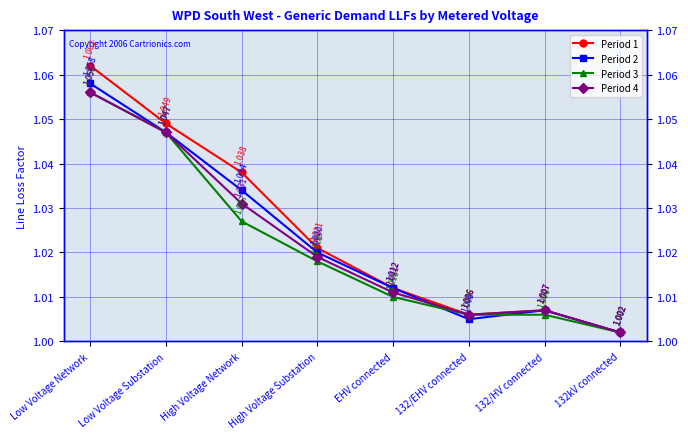

What is the sum of all Period 4 values?

8.2